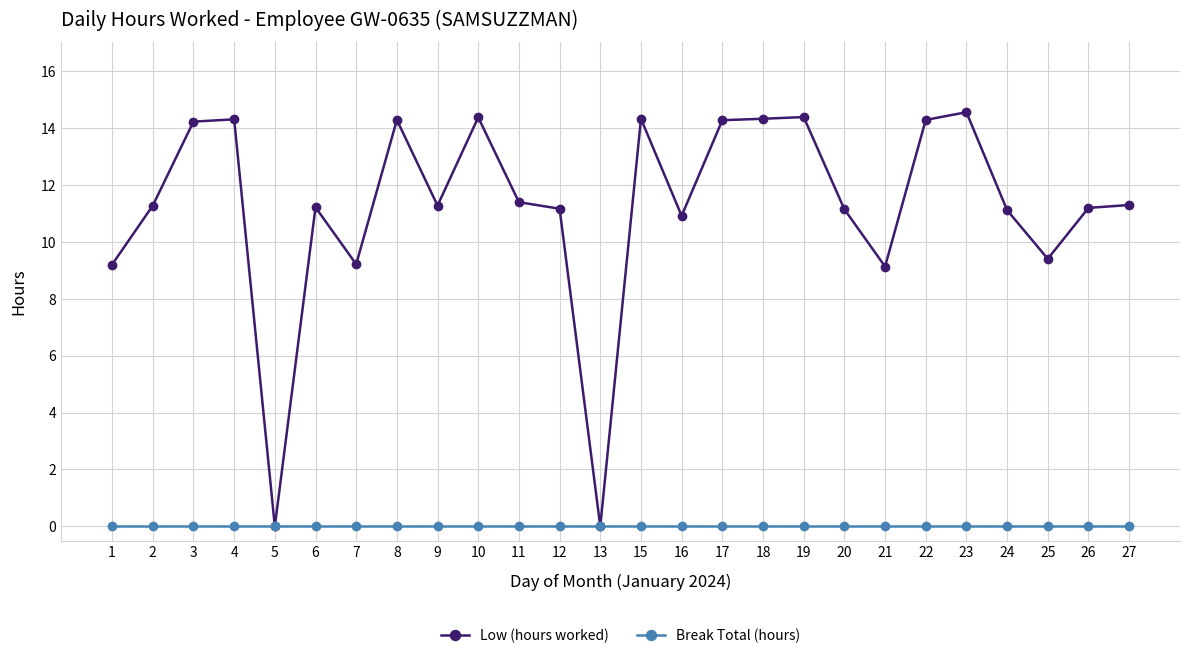

Where is the first local minimum for Low (hours worked)?

5